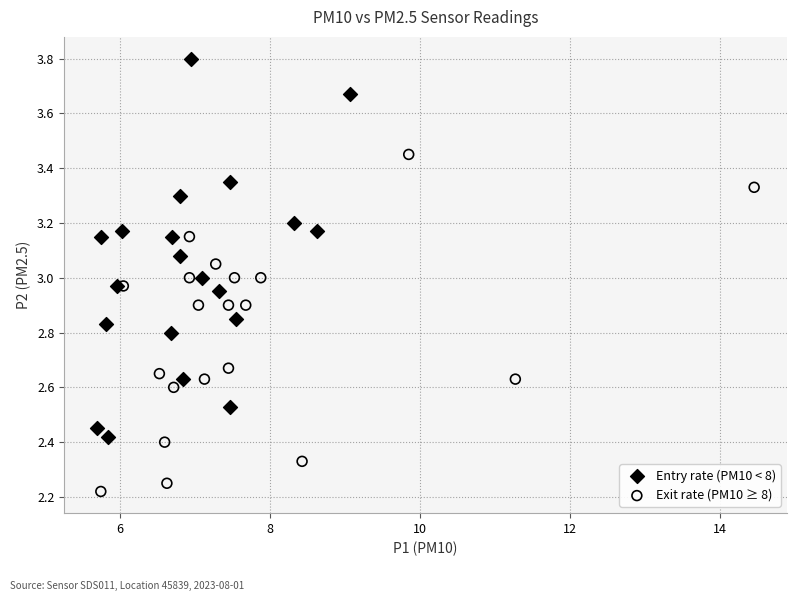

Which series has the largest Y range (max minus min)?

Entry rate (PM10 < 8)